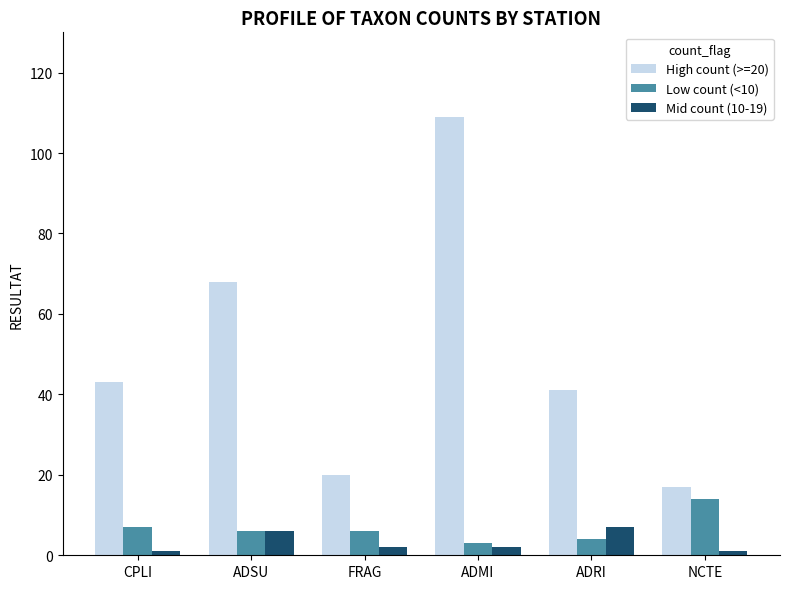

What is the label of the 6th bar from the right?

CPLI